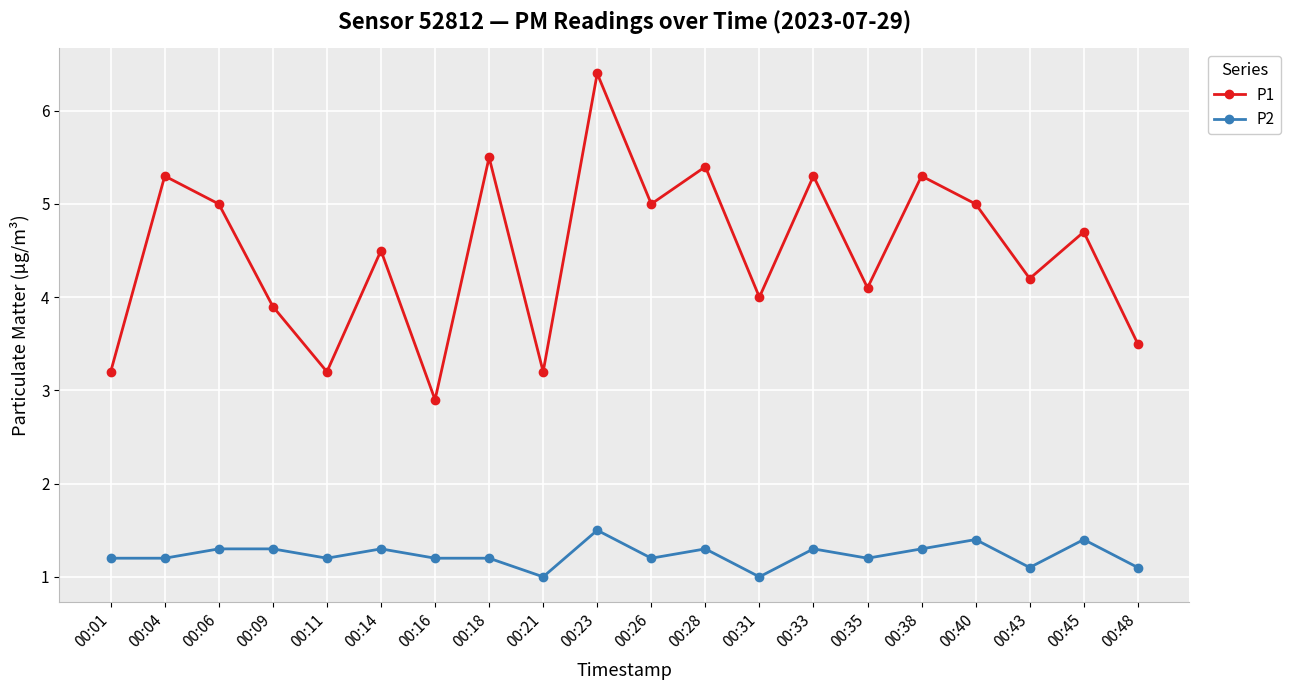

What is the sum of all P1 values?

89.6